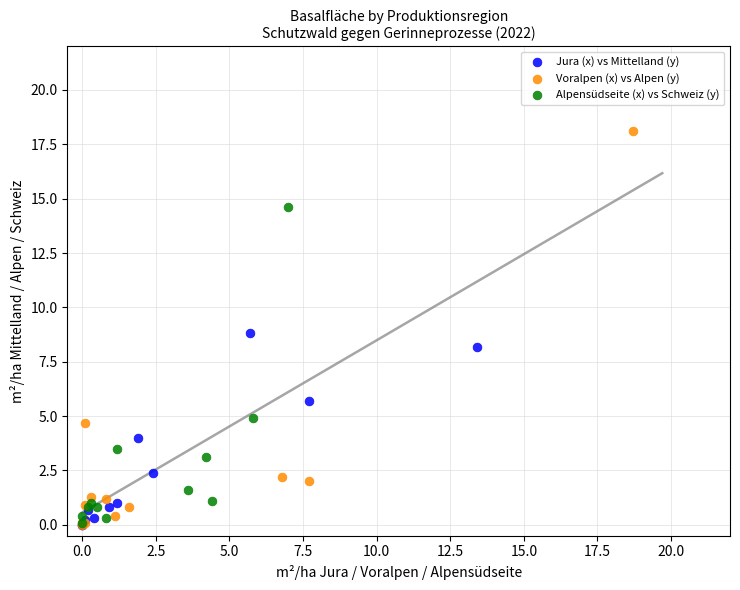

Which series has the widest spread of Y values?

Voralpen (x) vs Alpen (y)